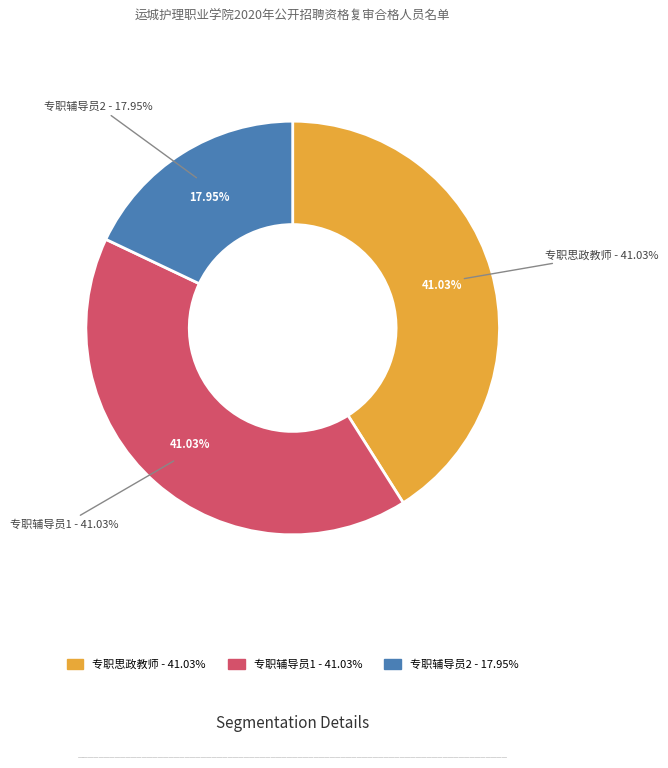

How many slices are in this pie chart?

3